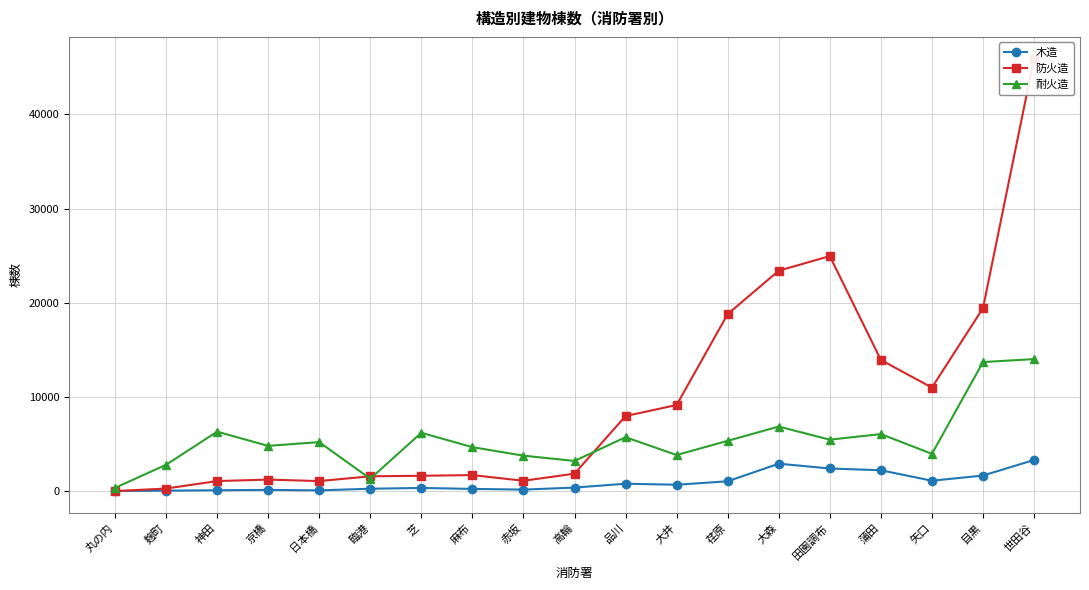

True or false: 木造 has more than 2 points higher than both neighbors.

True